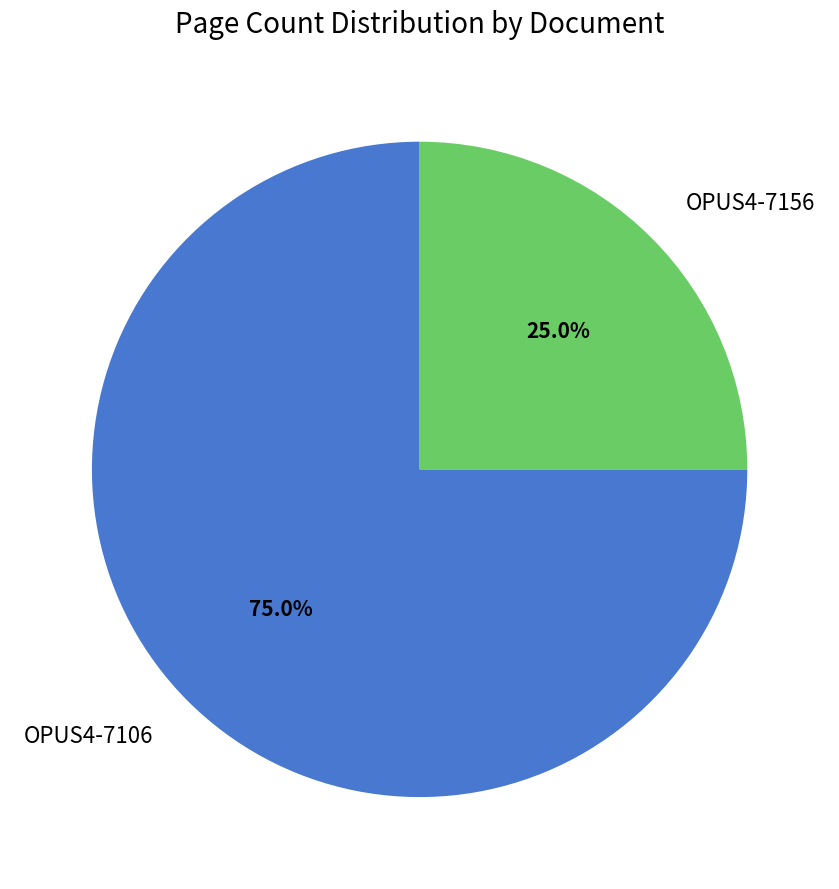

To the nearest percent, what is the difference between the OPUS4-7156 and OPUS4-7106 slice percentages?

50%